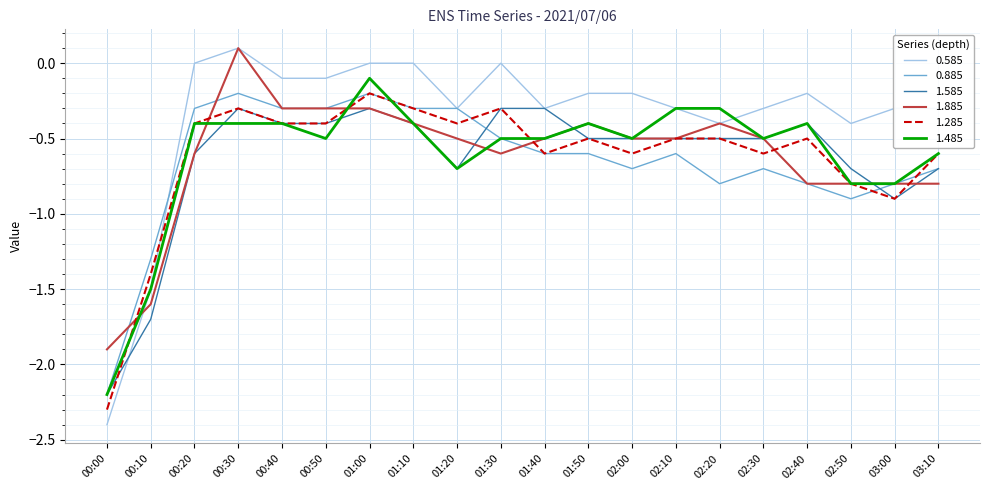

What is the difference between the highest and lowest values at 01:30?

0.6